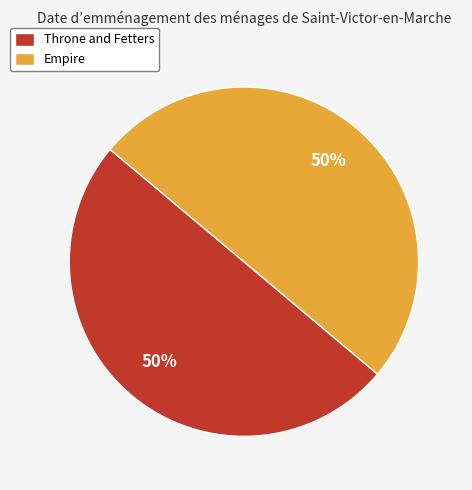

Count the number of slices in the pie.

2